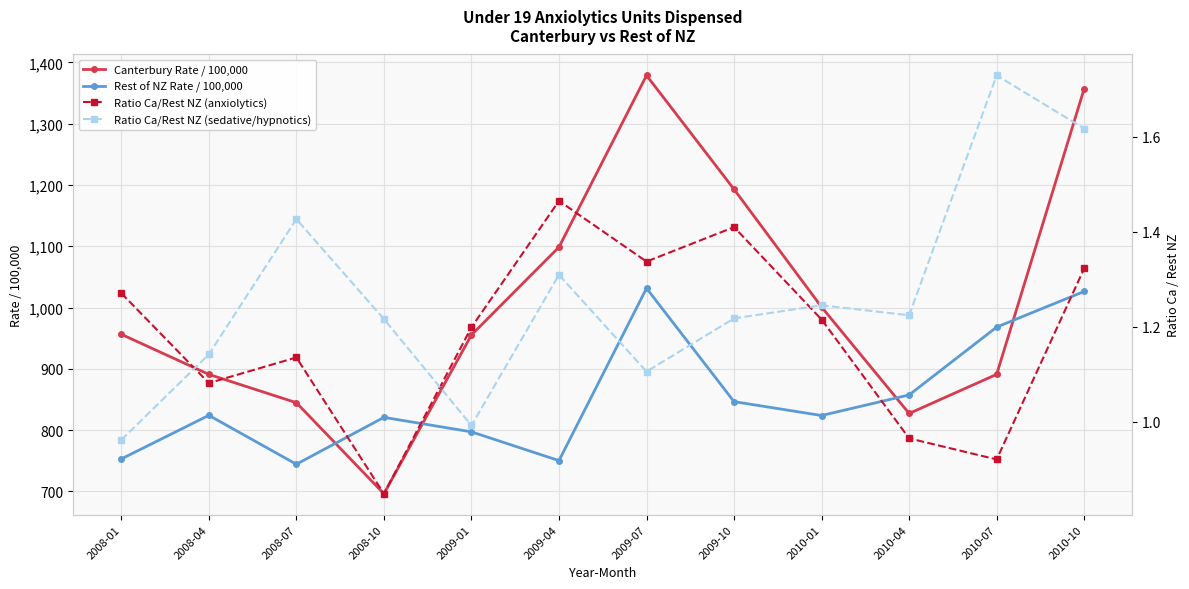

True or false: Ratio Ca/Rest NZ (anxiolytics) and Canterbury Rate / 100,000 cross at least once.

False